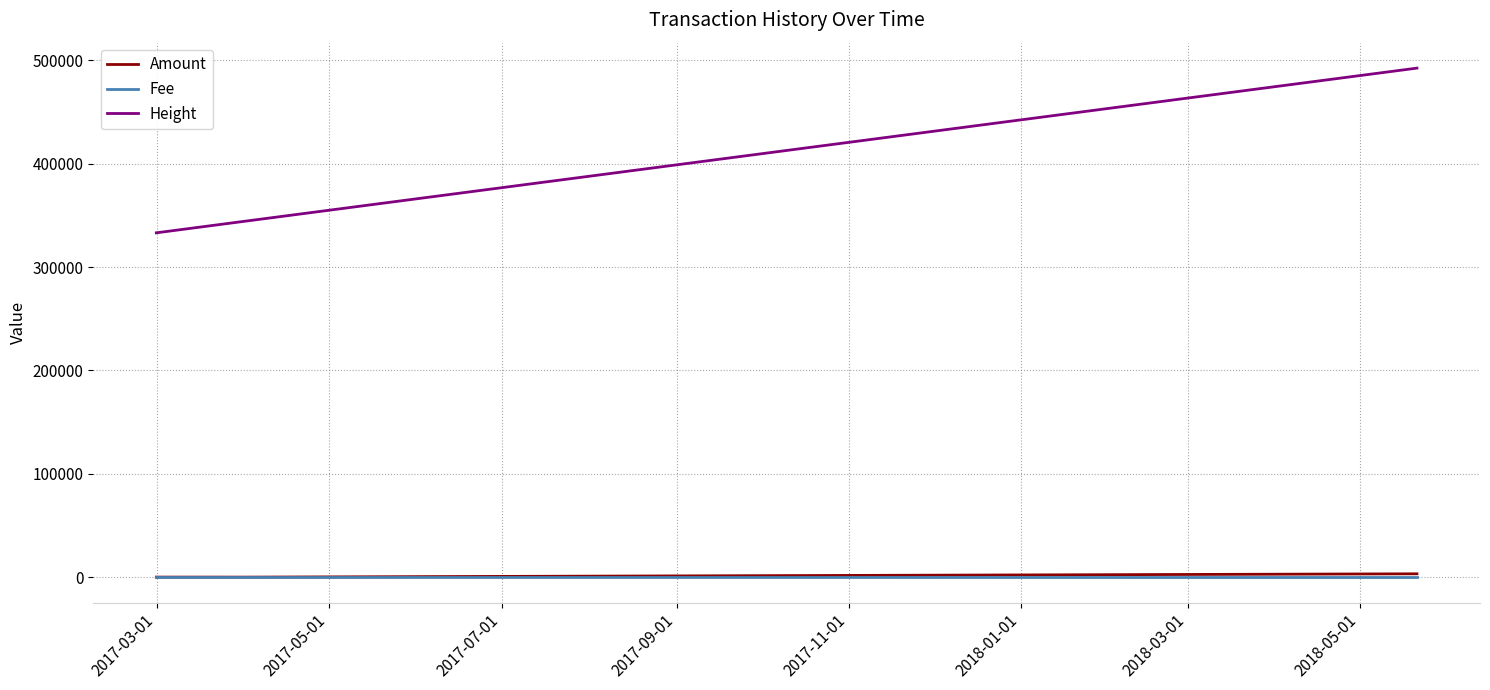

Which series has the largest range (max minus min)?

Height